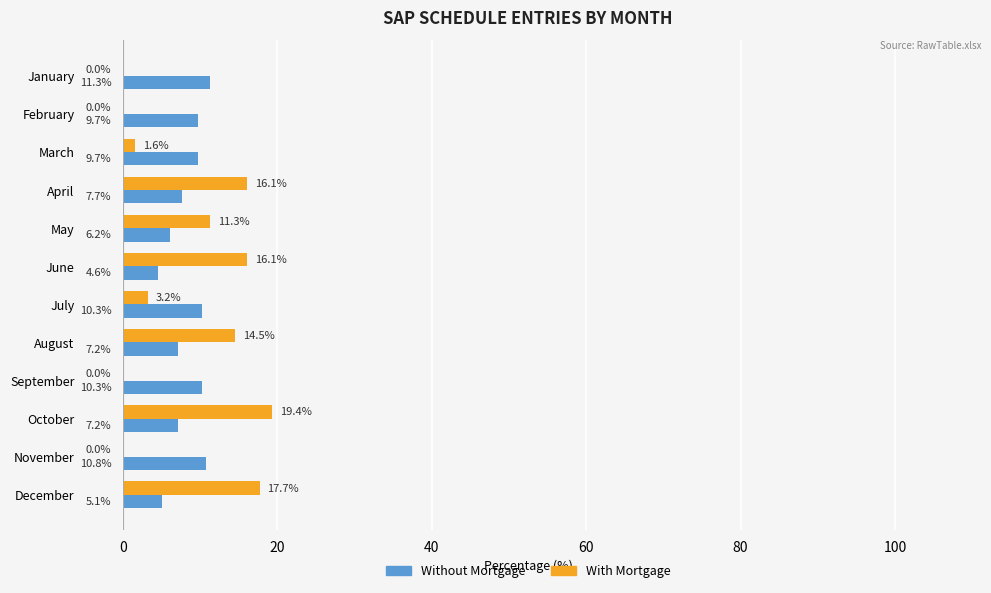

What is the total value across all series at February?

9.7